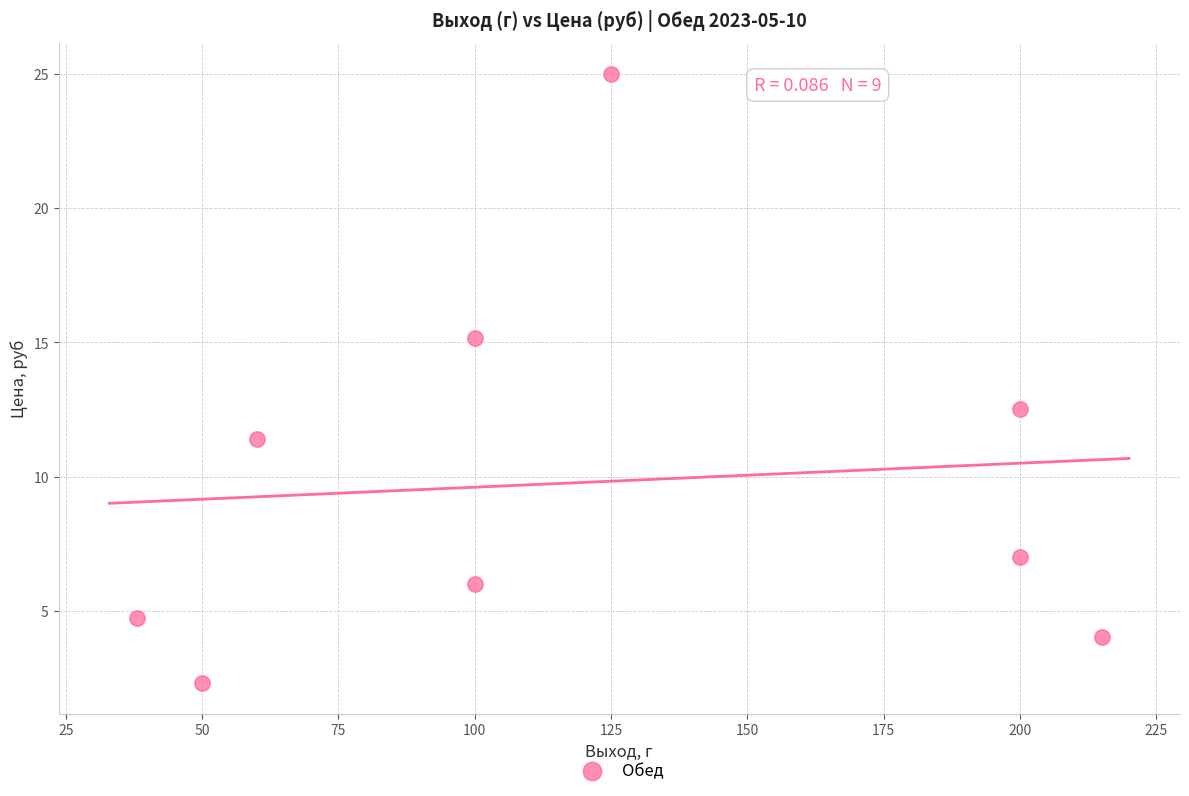

What is the range of X values (max minus min)?

177.0